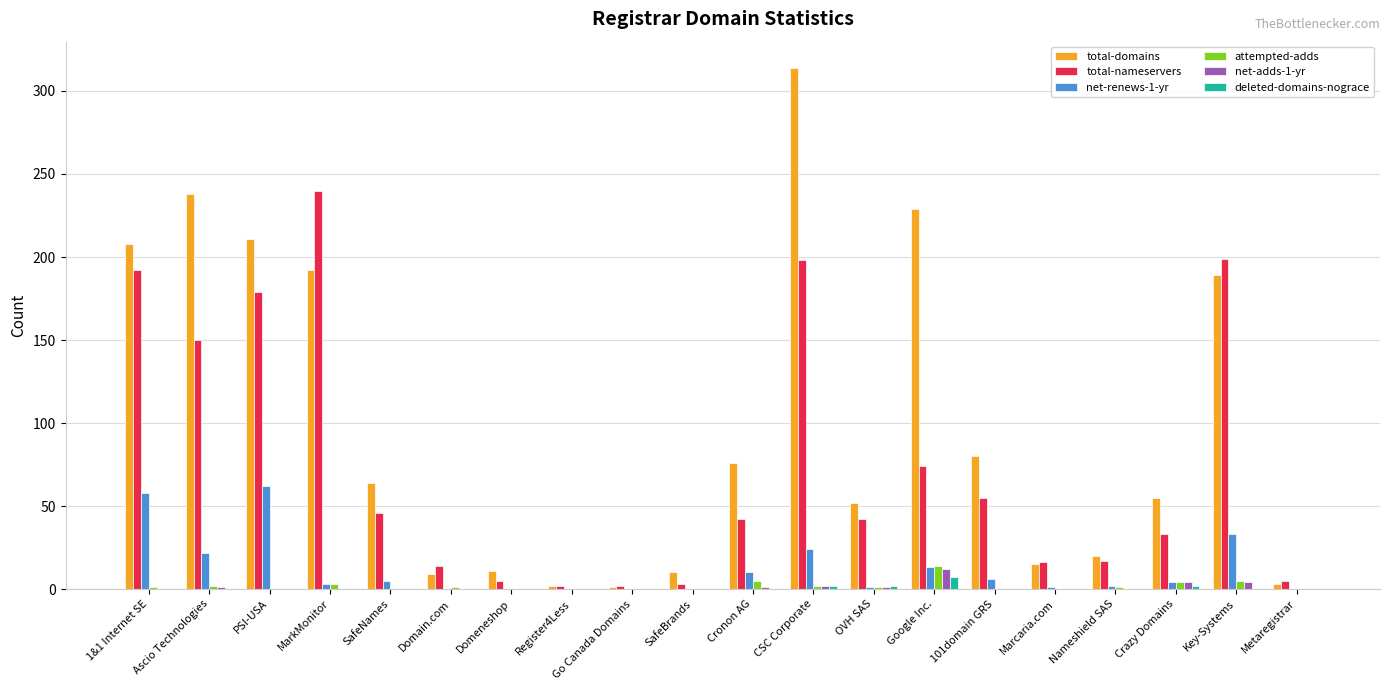

How many series are shown in this chart?

6